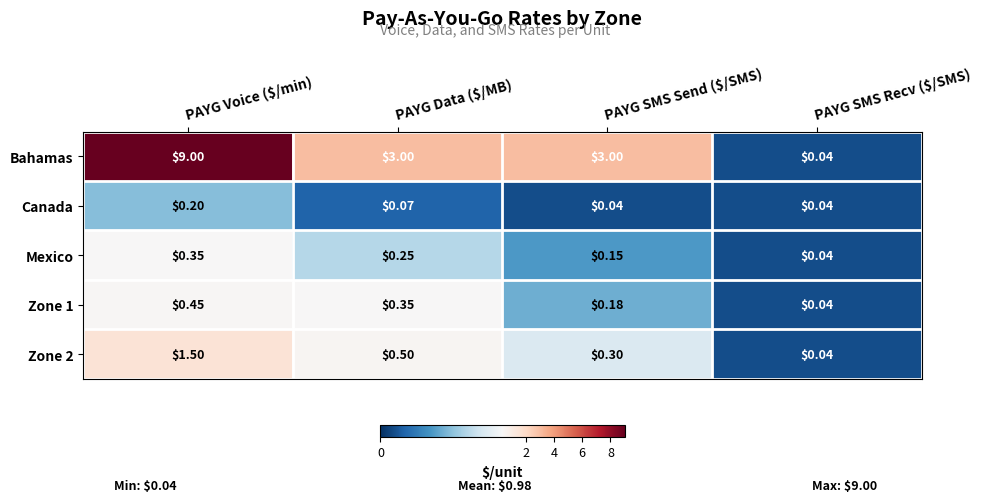

How many data points does each series have?

4